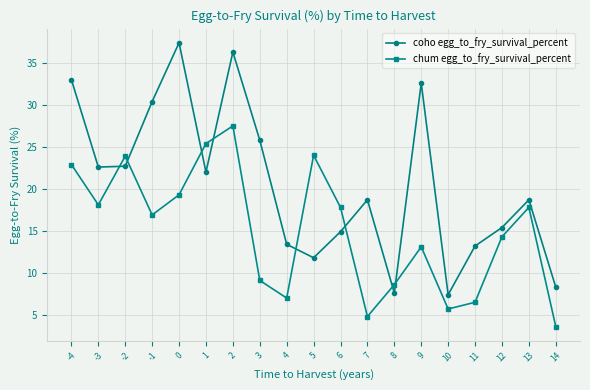

True or false: chum egg_to_fry_survival_percent and coho egg_to_fry_survival_percent cross at least once.

True